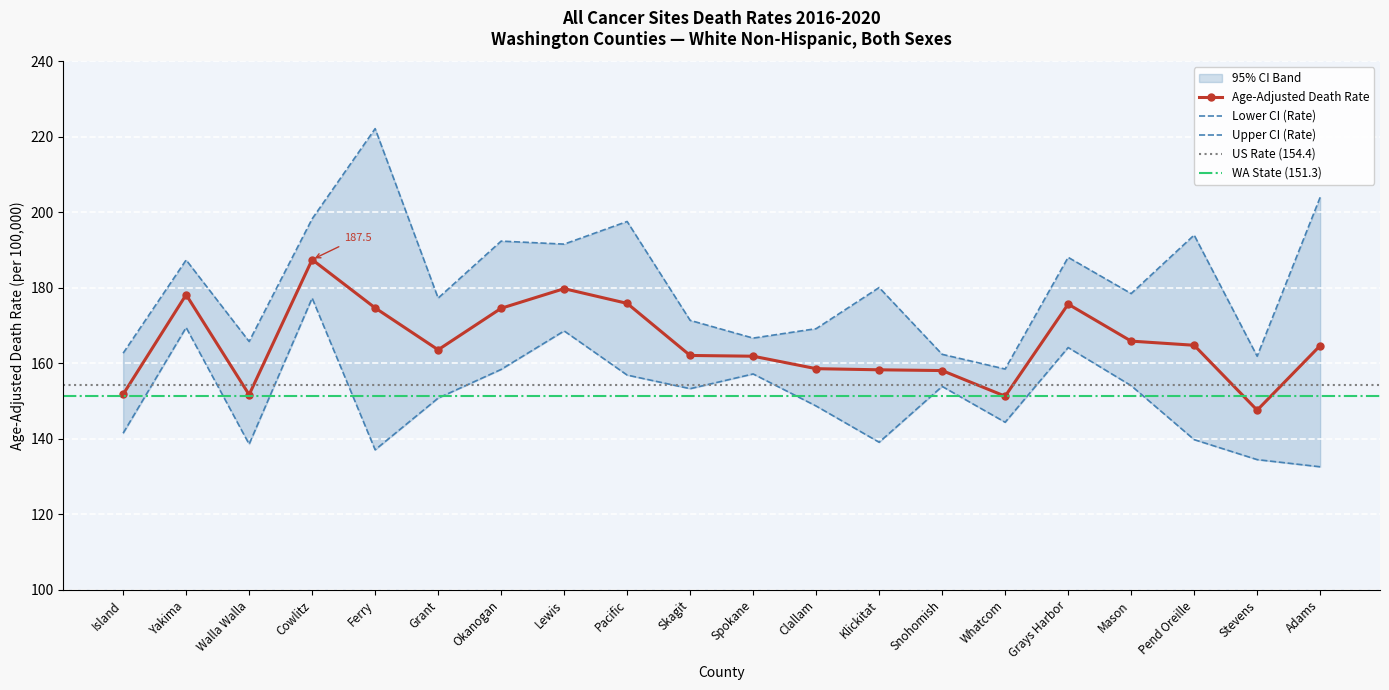

Reading left to right, list all the values displayed in this chart.

Age-Adjusted Death Rate: Island=151.8	Yakima=178.2	Walla Walla=151.7	Cowlitz=187.5	Ferry=174.7	Grant=163.6	Okanogan=174.6	Lewis=179.8	Pacific=175.9	Skagit=162.1	Spokane=161.9	Clallam=158.6	Klickitat=158.3	Snohomish=158.1	Whatcom=151.3	Grays Harbor=175.7	Mason=165.9	Pend Oreille=164.8	Stevens=147.6	Adams=164.7
Lower CI (Rate): Island=141.5	Yakima=169.5	Walla Walla=138.6	Cowlitz=177.3	Ferry=137.1	Grant=150.8	Okanogan=158.4	Lewis=168.6	Pacific=156.9	Skagit=153.3	Spokane=157.2	Clallam=148.7	Klickitat=139.1	Snohomish=153.9	Whatcom=144.4	Grays Harbor=164.2	Mason=154.1	Pend Oreille=139.8	Stevens=134.5	Adams=132.6
Upper CI (Rate): Island=162.7	Yakima=187.4	Walla Walla=165.8	Cowlitz=198.3	Ferry=222.2	Grant=177.3	Okanogan=192.4	Lewis=191.6	Pacific=197.6	Skagit=171.4	Spokane=166.7	Clallam=169.2	Klickitat=180.1	Snohomish=162.4	Whatcom=158.5	Grays Harbor=188.1	Mason=178.5	Pend Oreille=194.0	Stevens=161.9	Adams=204.0